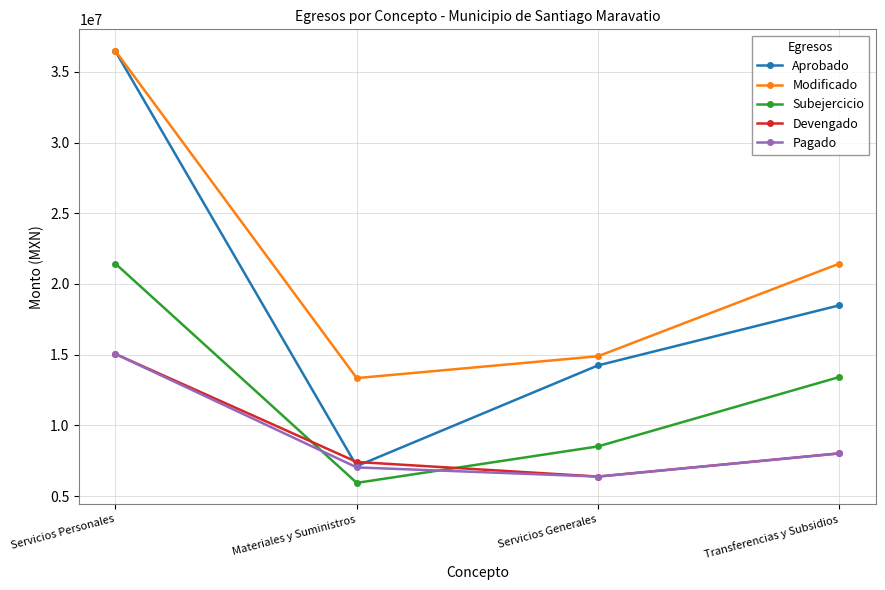

Which series has the largest total across all categories?

Modificado